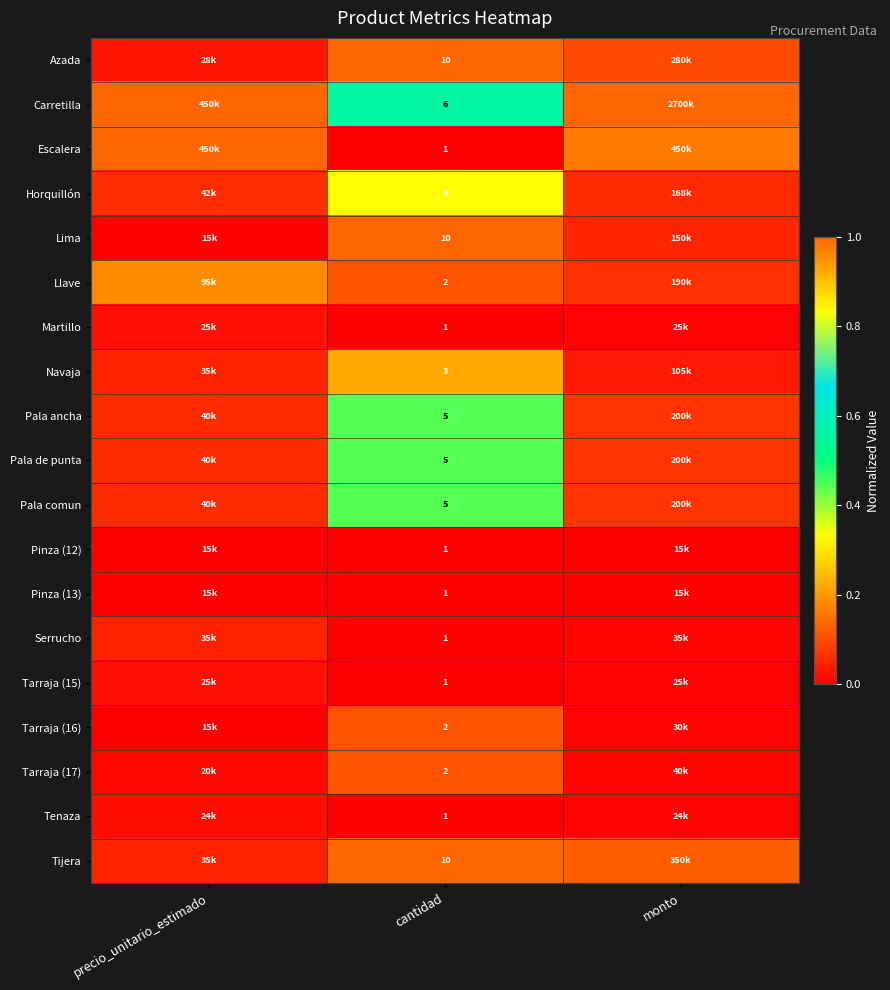

Count the number of data series in this chart.

19